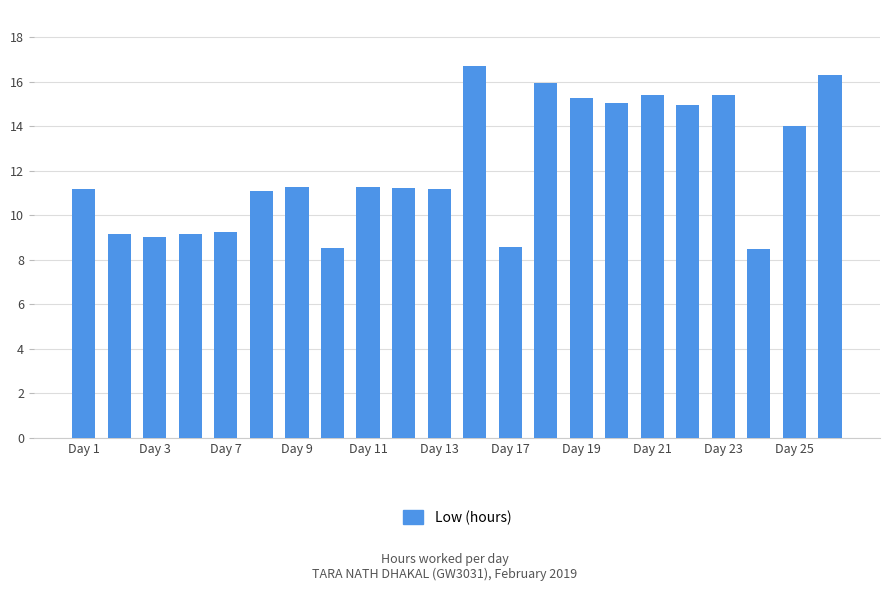

What is the value of the 9th bar from the left?

11.3